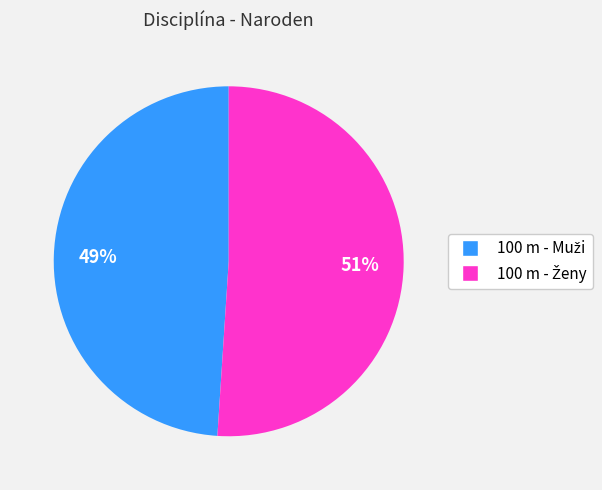

To the nearest percent, what is the average slice percentage?

50%